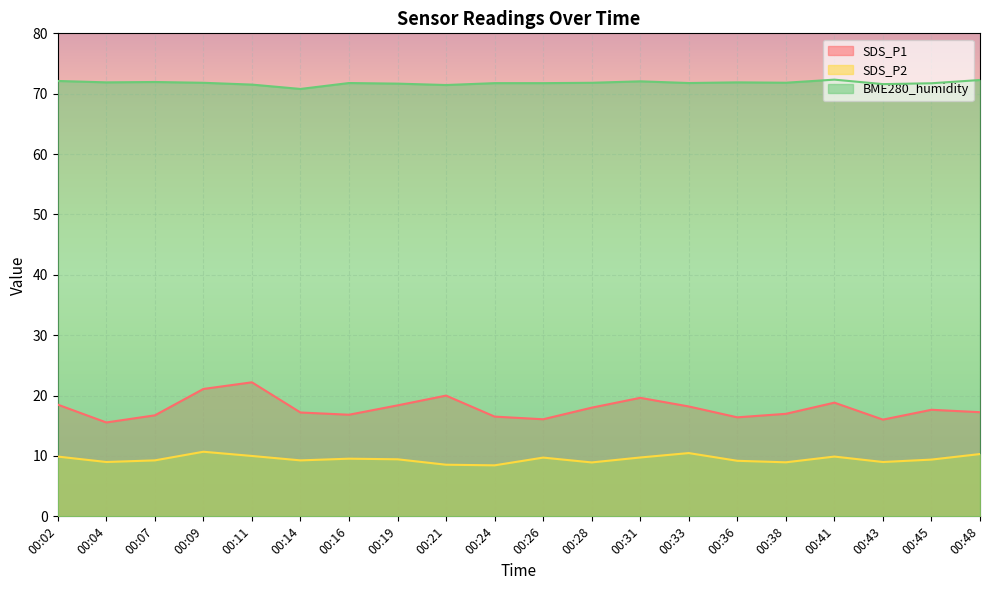

How many interior local peaks does the SDS_P1 series have?

5